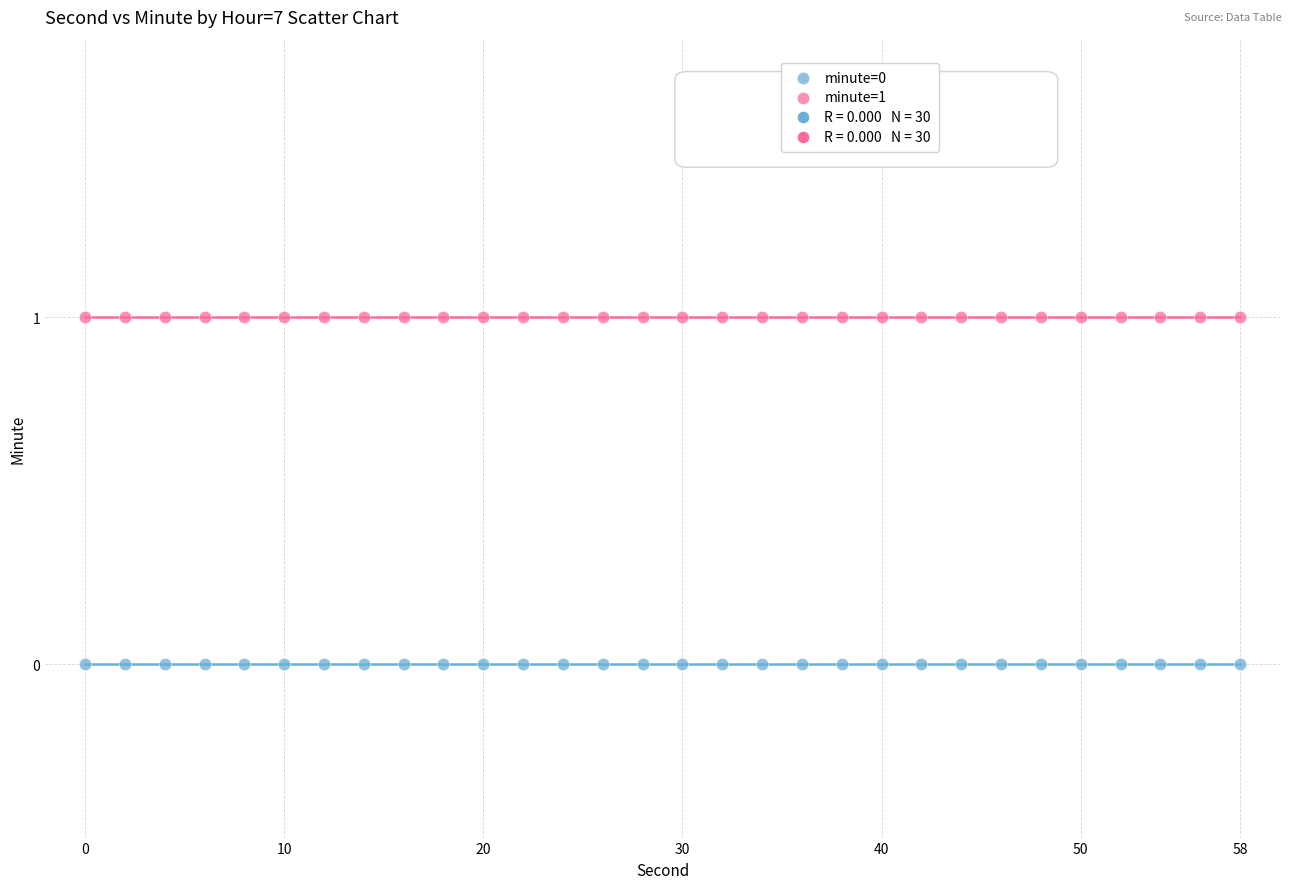

Which series contains the lowest Y value?

minute=0